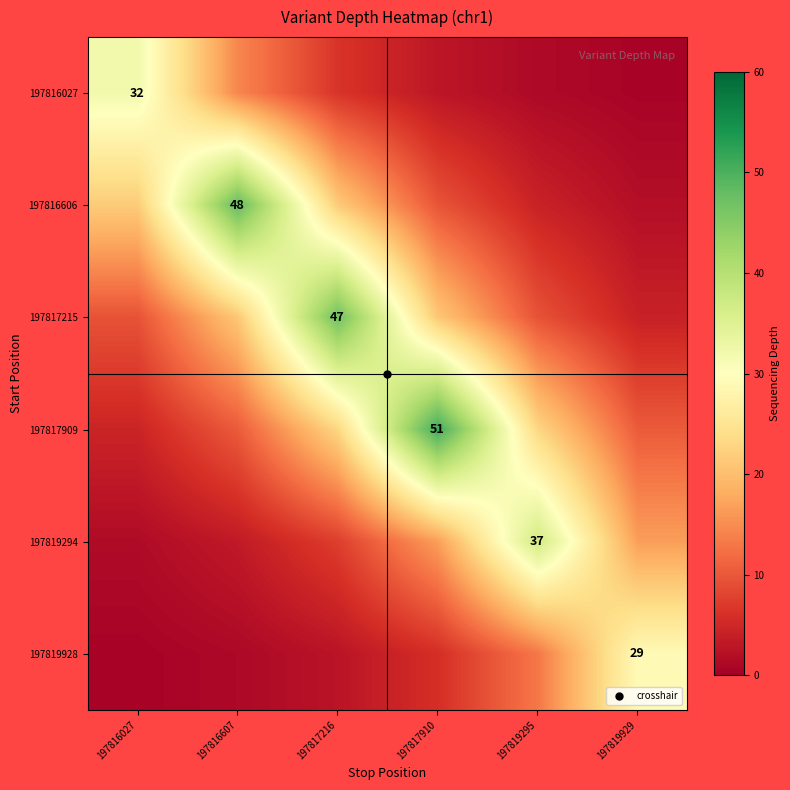

Which label corresponds to the smallest value in the chart?

197816027